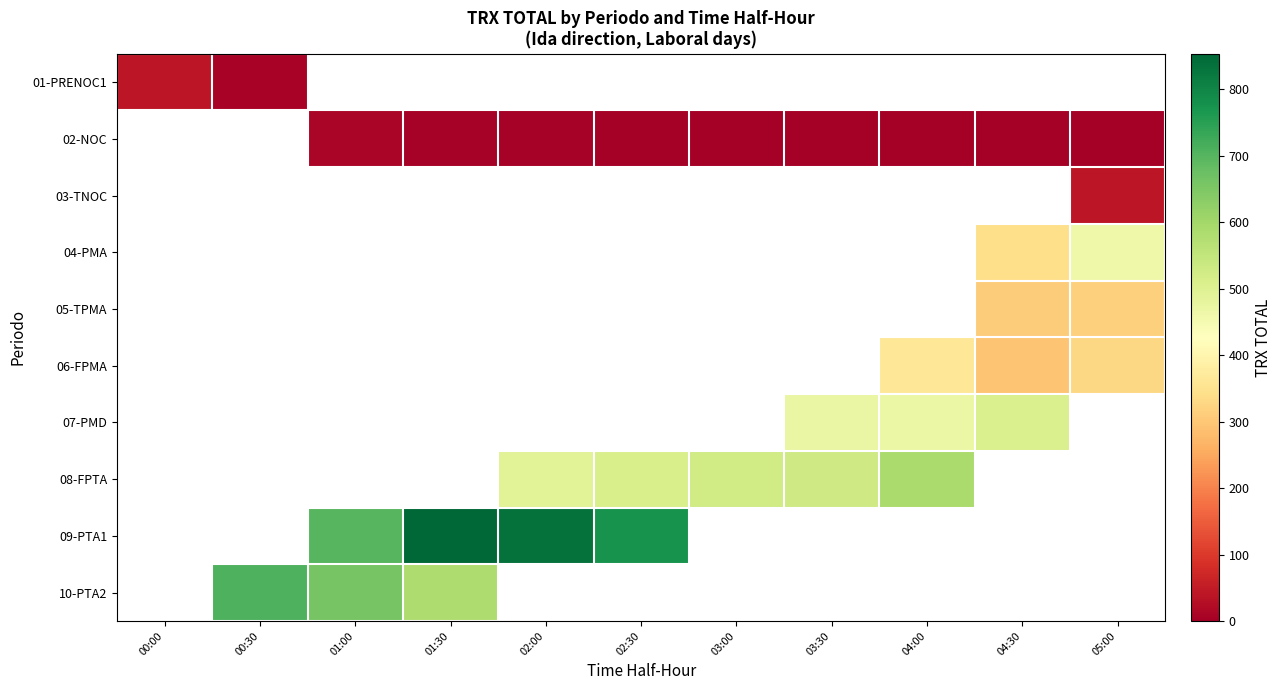

How many values in 03-TNOC are above zero?

1